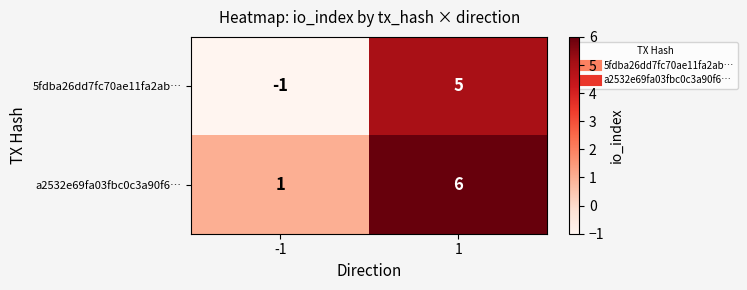

Reading left to right, extract all data points from this chart.

5fdba26dd7fc70ae11fa2ab…: -1=-1	1=5
a2532e69fa03fbc0c3a90f6…: -1=1	1=6